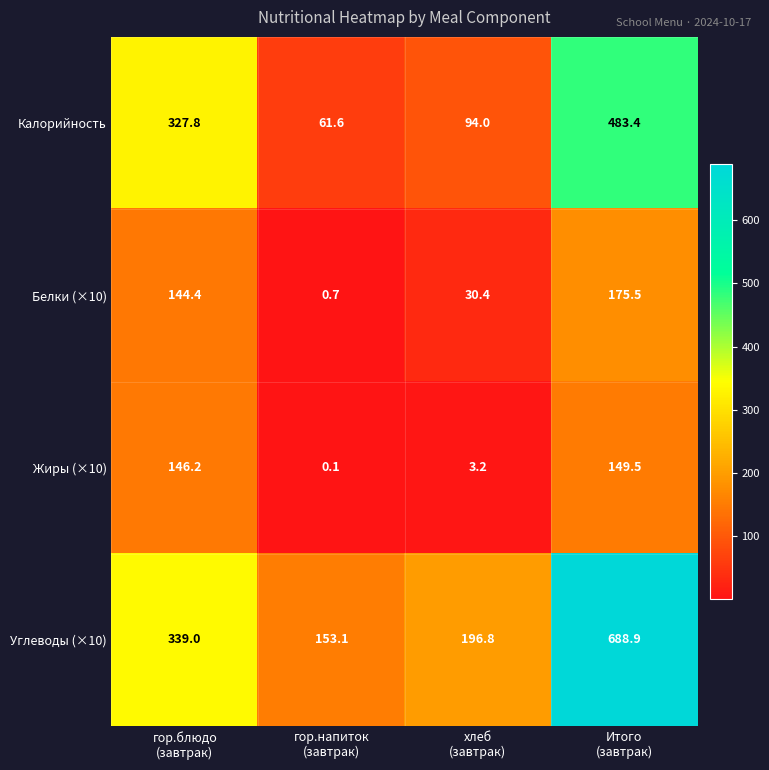

What is the highest value of the Белки (×10) series?

175.5